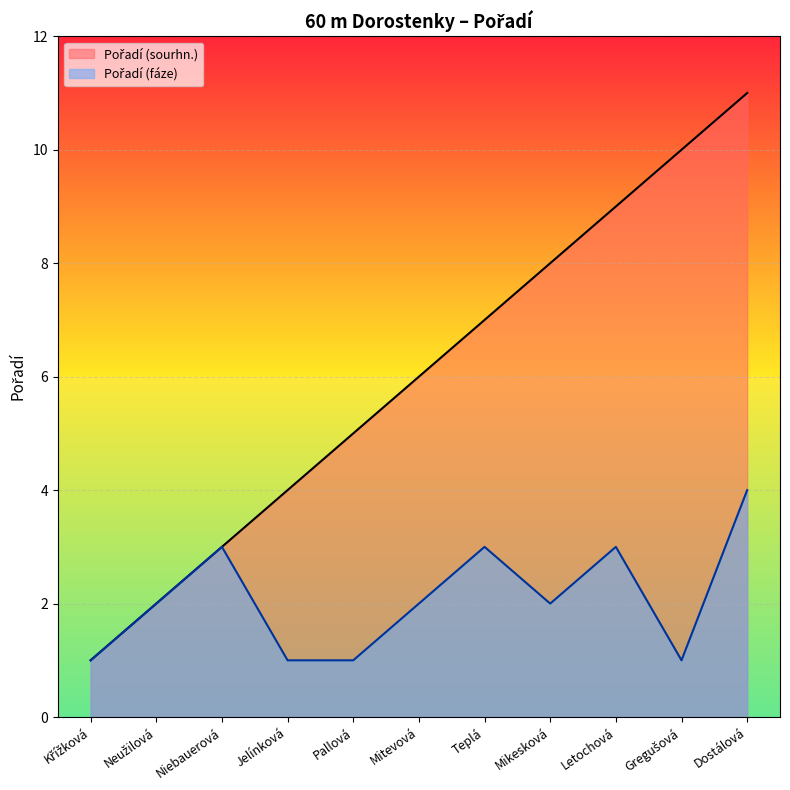

What is the minimum value for Pořadí (sourhn.)?

1